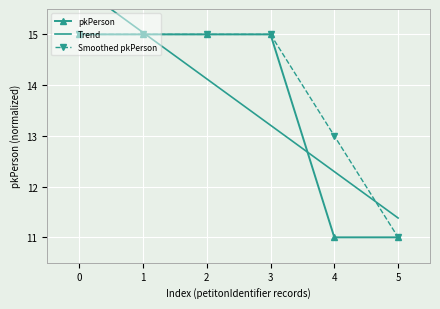

Reading left to right, what are all the values shown in this chart?

pkPerson: 0=15.0	1=15.0	2=15.0	3=15.0	4=11.0	5=11.0
Trend: 0=16.0	1=15.0	2=14.1	3=13.2	4=12.3	5=11.4
Smoothed pkPerson: 0=15.0	1=15.0	2=15.0	3=15.0	4=13.0	5=11.0